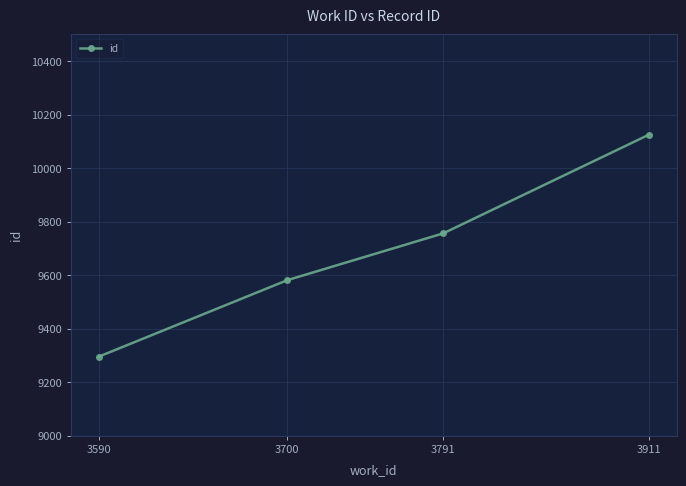

List the labels in order of value, largest first.

3911, 3791, 3700, 3590